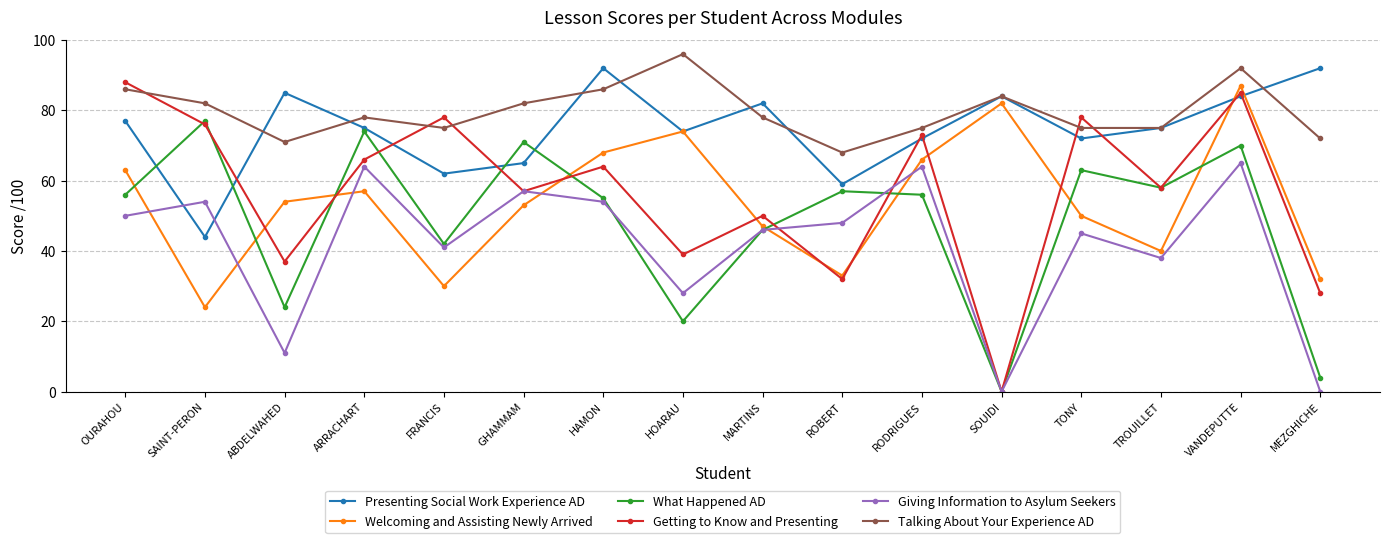

The value of Presenting Social Work Experience AD at SAINT-PERON is 19. True or false?

False